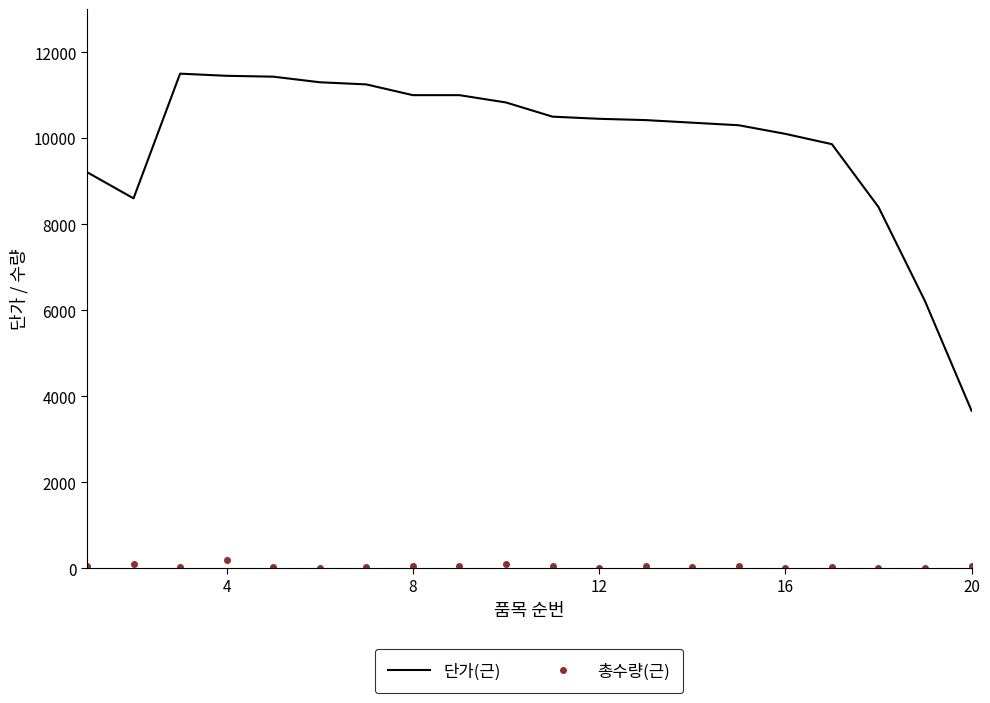

List the series in order of their peak value, highest first.

단가(근), 총수량(근)